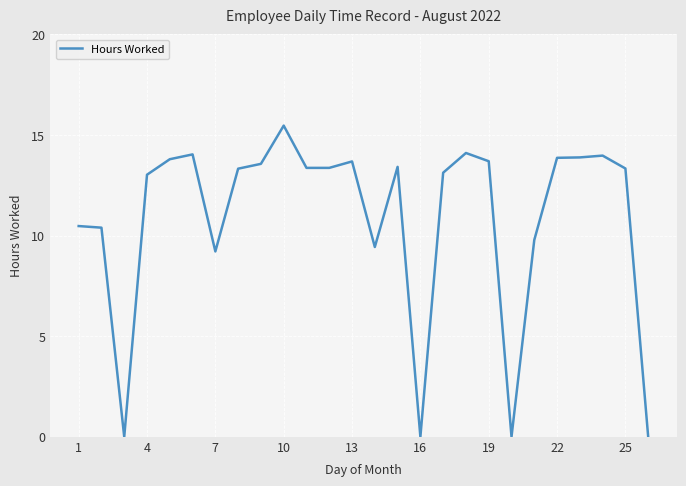

Does the chart display data point markers on the line(s)?

No